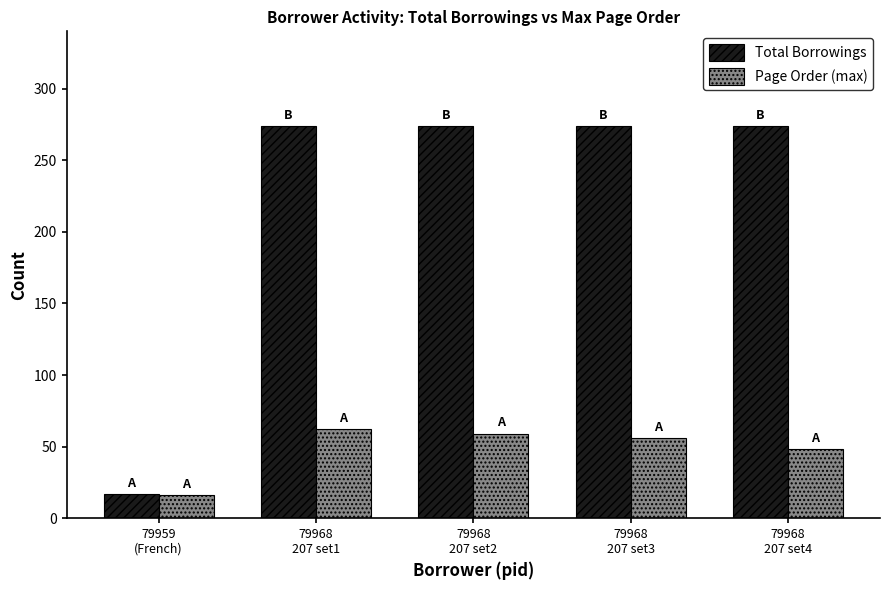

Reading left to right, transcribe all the data shown in this chart.

Total Borrowings: 79959
(French)=17	79968
207 set1=274	79968
207 set2=274	79968
207 set3=274	79968
207 set4=274
Page Order (max): 79959
(French)=16	79968
207 set1=62	79968
207 set2=59	79968
207 set3=56	79968
207 set4=48